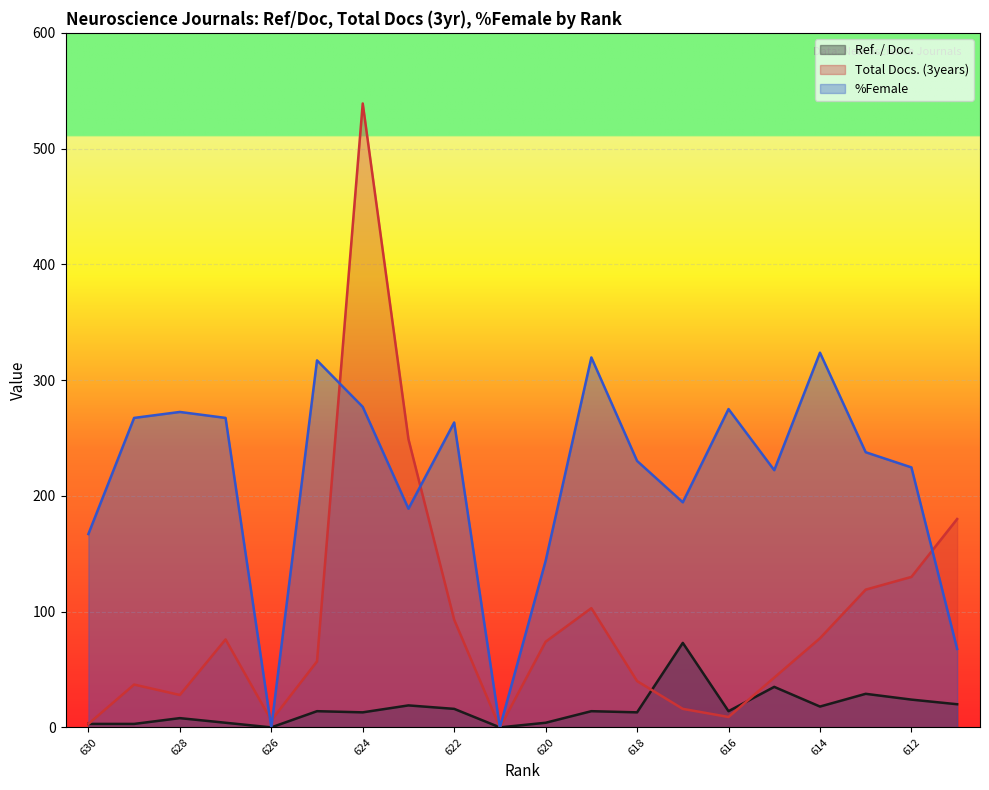

Which has a higher value, 613 or 625?

613